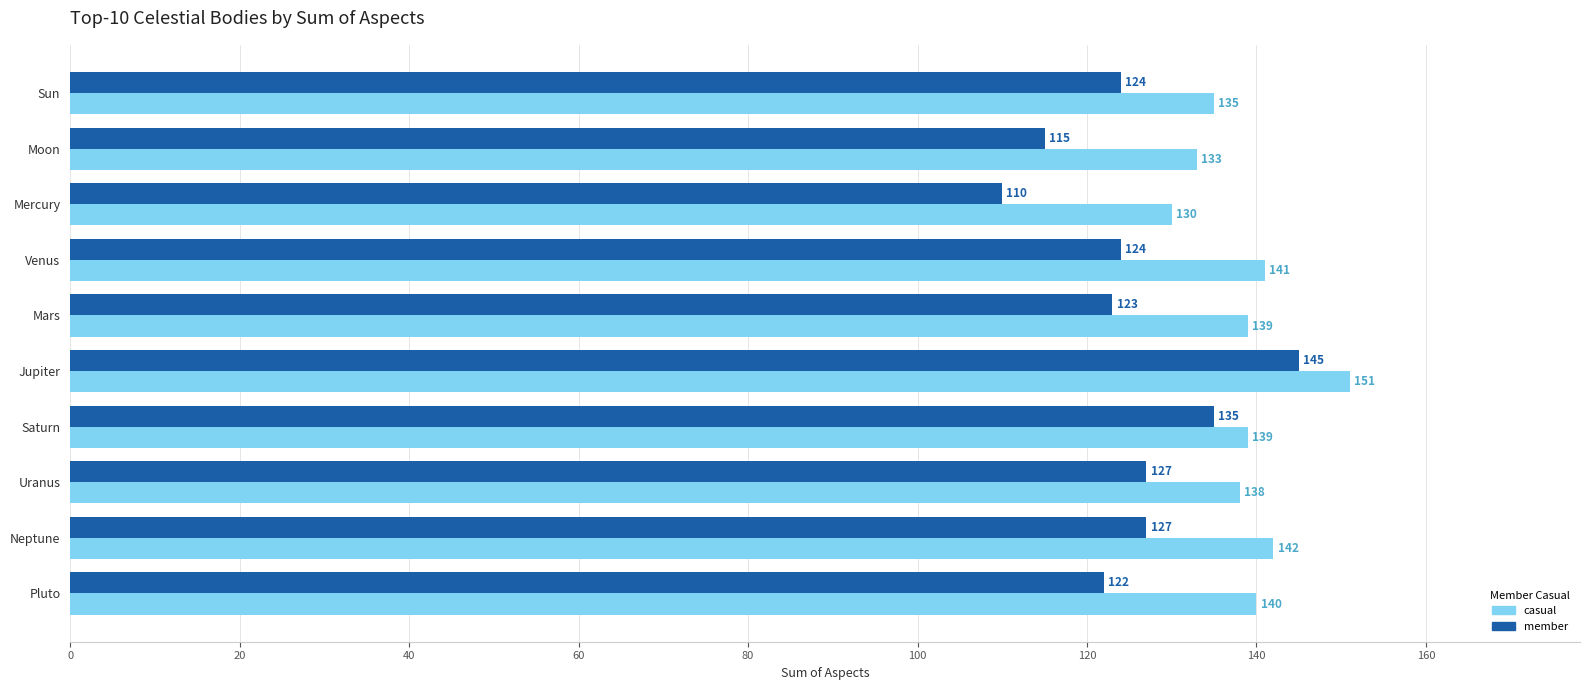

Rank the series by their average value, from highest to lowest.

casual, member